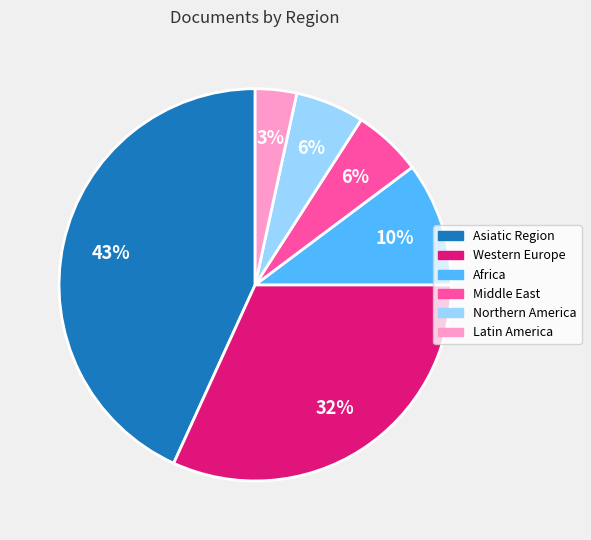

Combined, do Africa and Northern America account for over 50%?

No